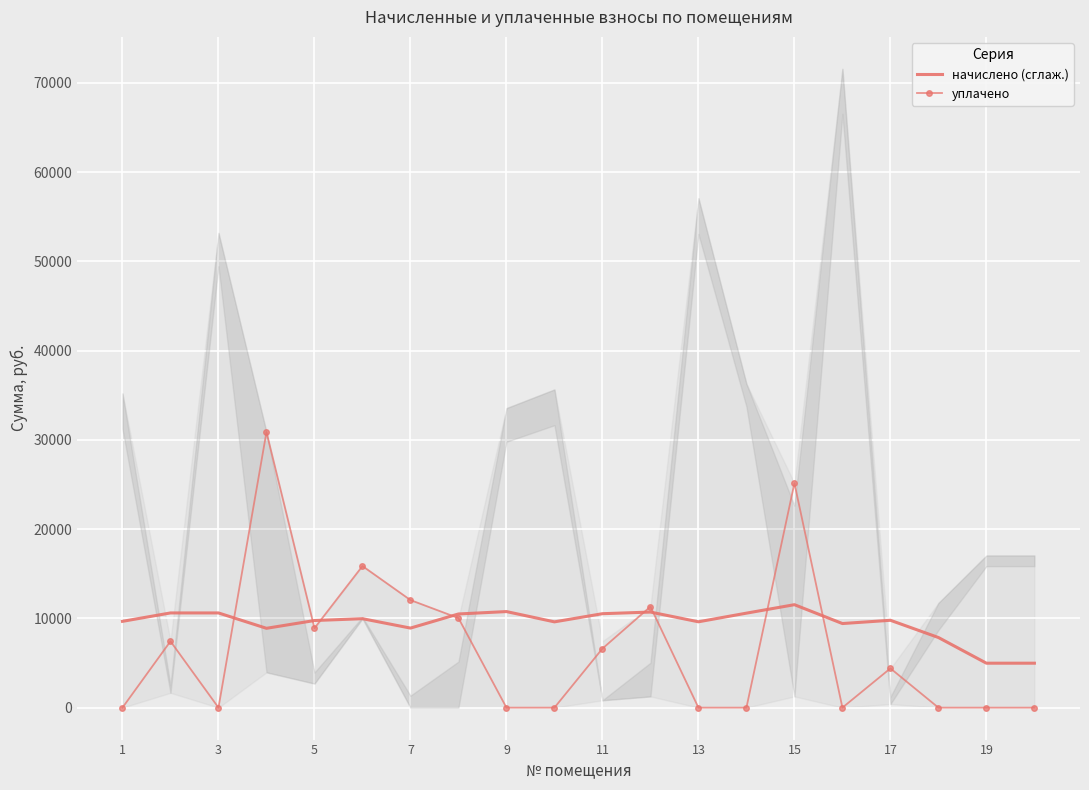

What are all the series names shown in the legend?

начислено (сглаж.), уплачено